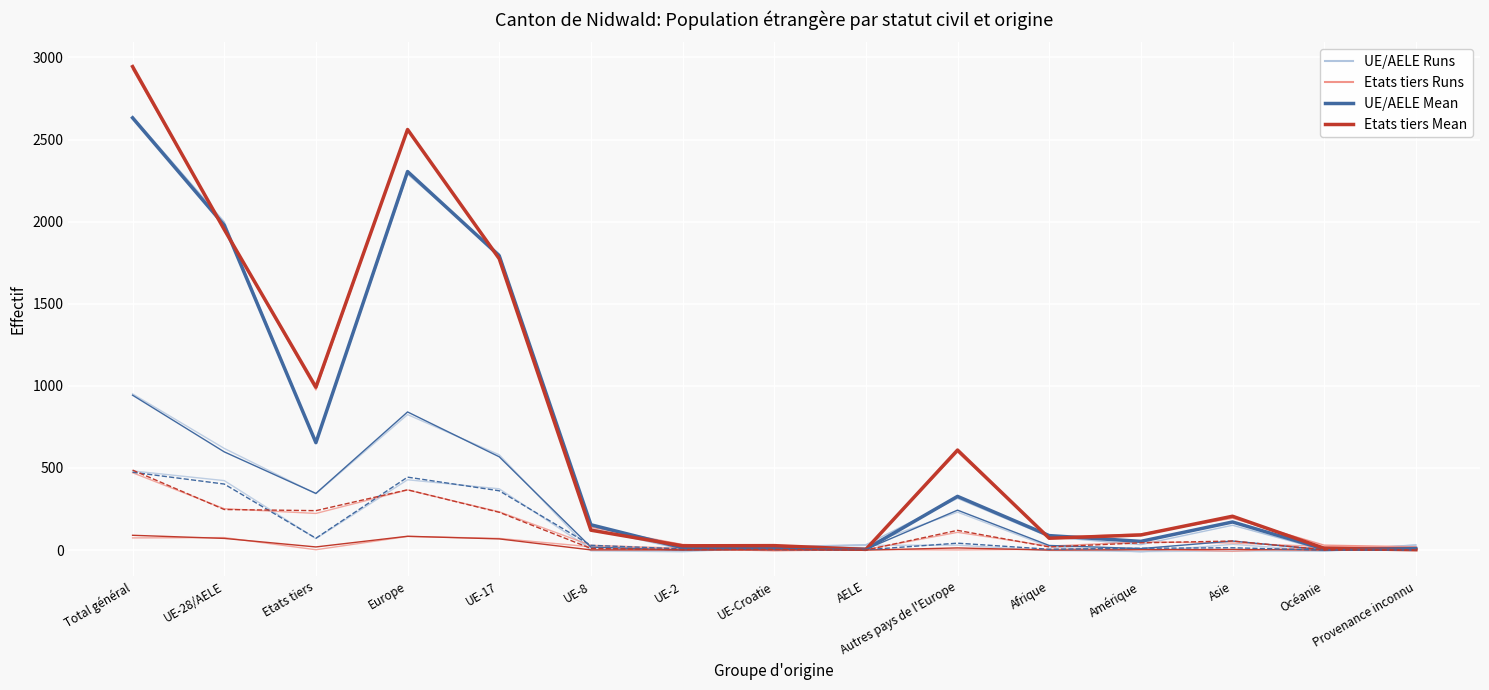

What is the sum of the Veuve/veuf values at Océanie and UE-2?

1